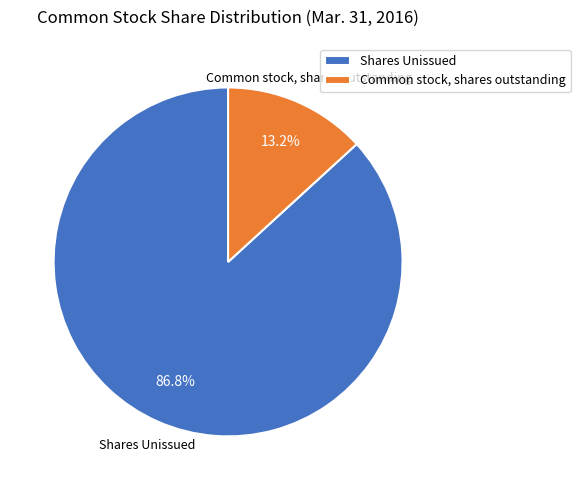

Which slice is the smallest?

Common stock, shares outstanding